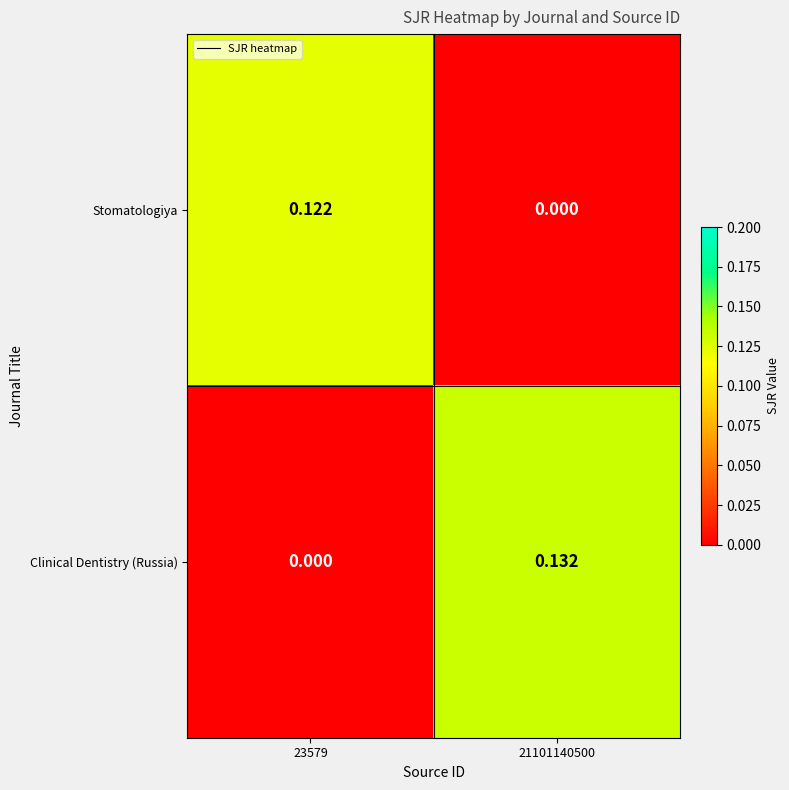

Which series changed the most between 23579 and 21101140500?

Clinical Dentistry (Russia)